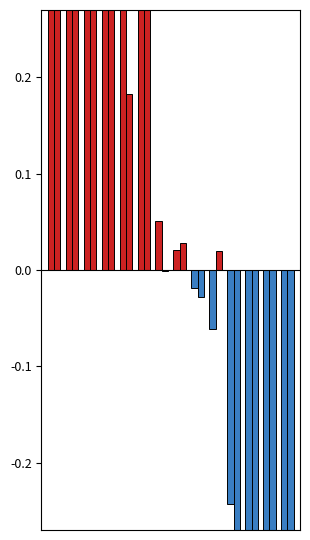

Is the value of index_fyzicke at Ústecký greater than the value of index_prepocitane at Karlovarský?

No